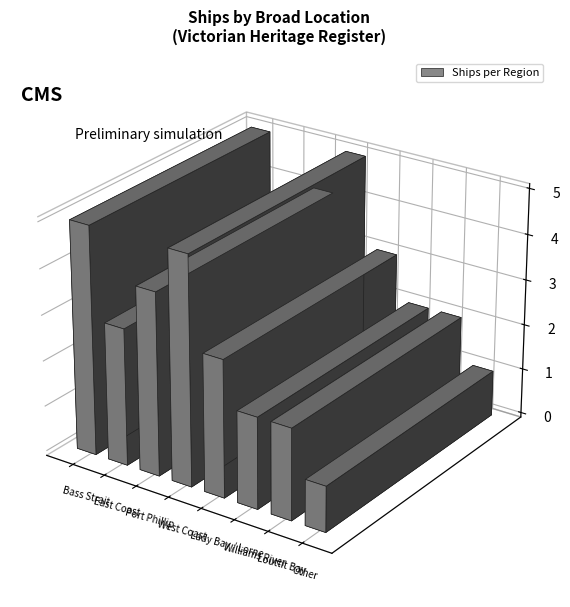

How many distinct data groups are displayed?

1